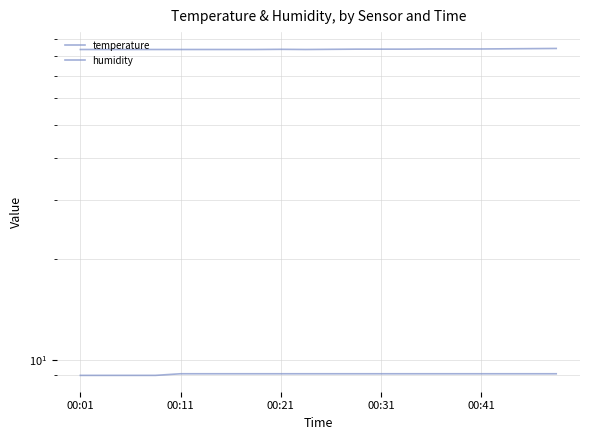

At which label does humidity reach its peak?

19